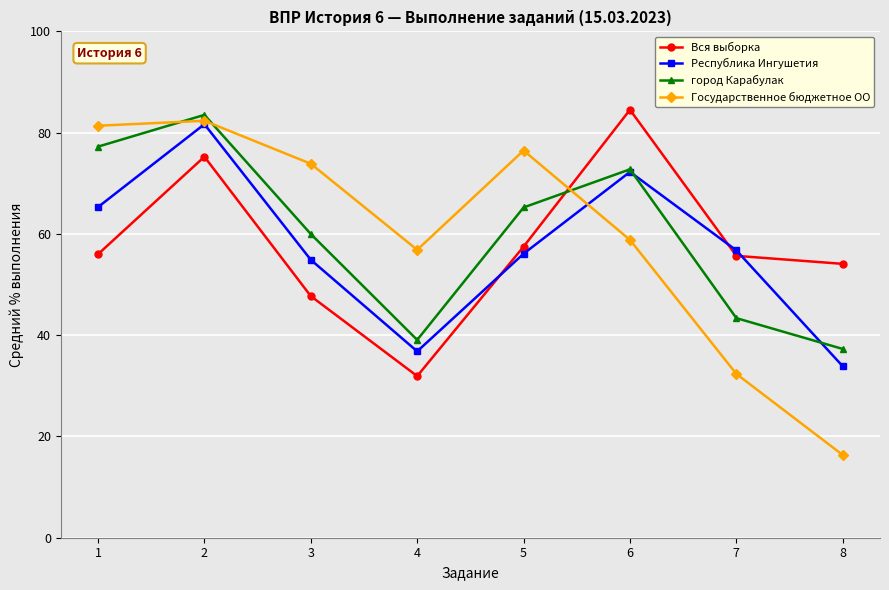

What is the sum of all город Карабулак values?

478.4